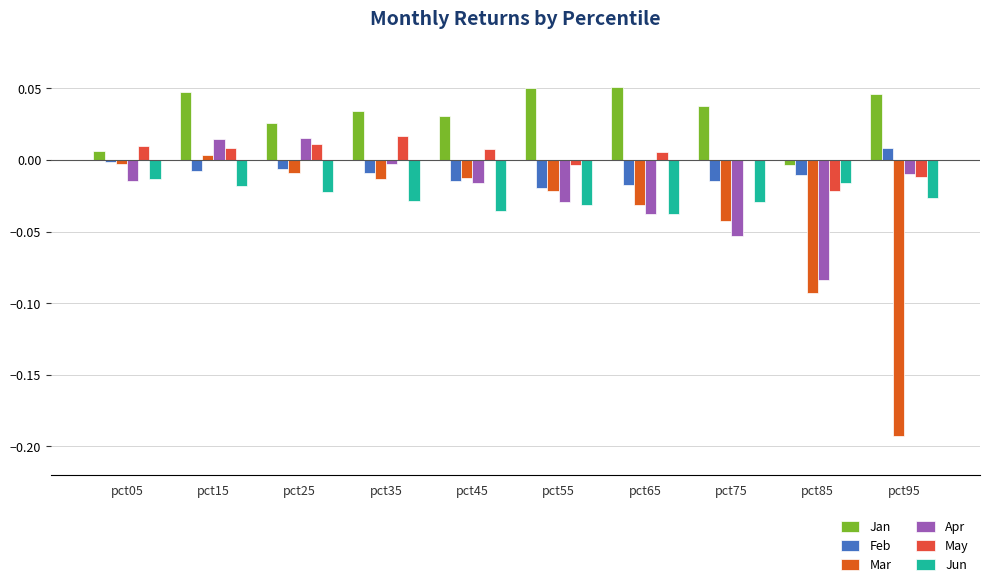

At which category is the sum across all series the highest?

pct15